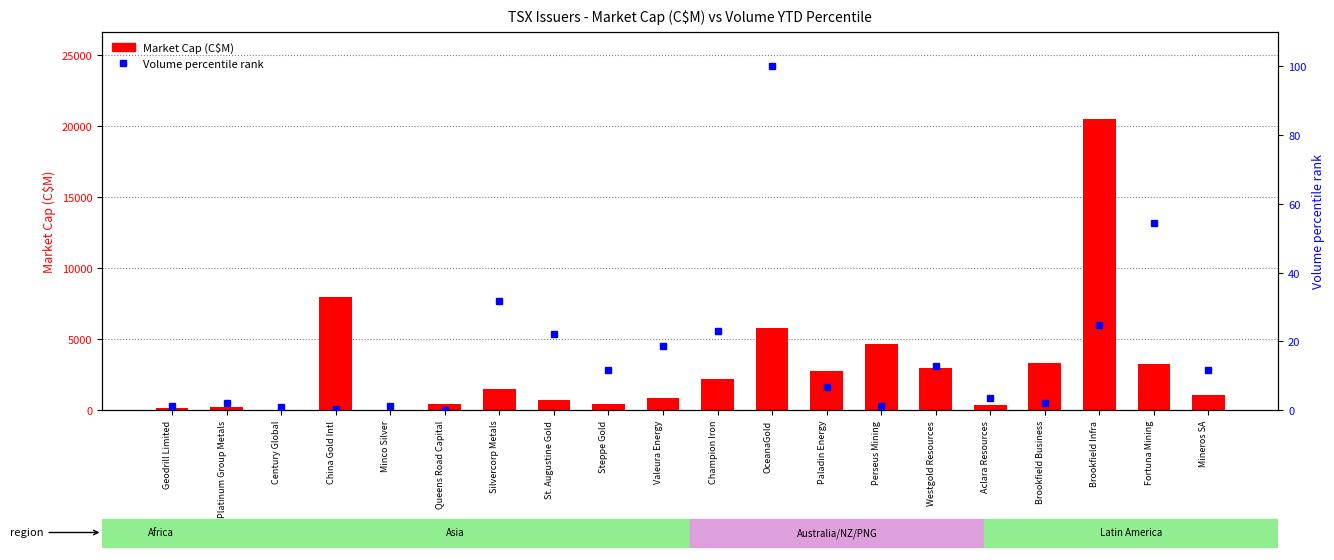

What are all the series names shown in the legend?

Market Cap (C$M), Volume percentile rank